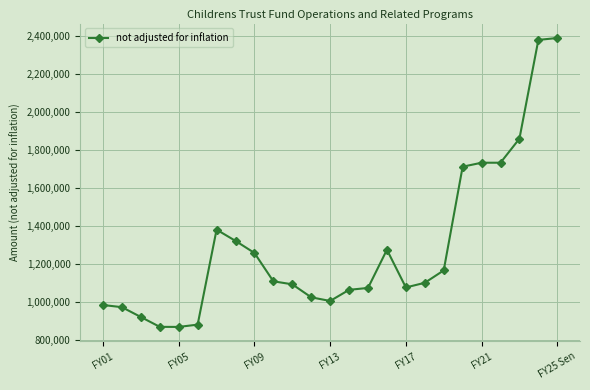

What is the average value?

1291634